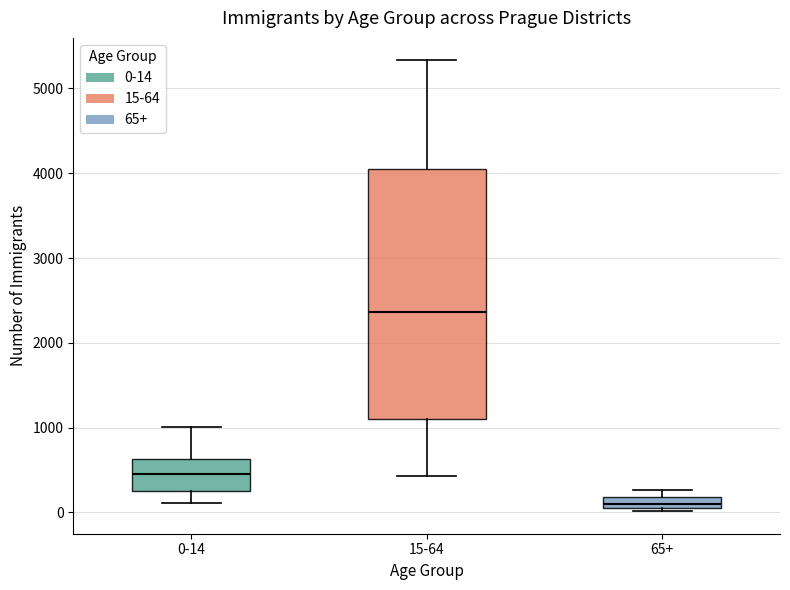

Which box's median line is the lowest?

65+